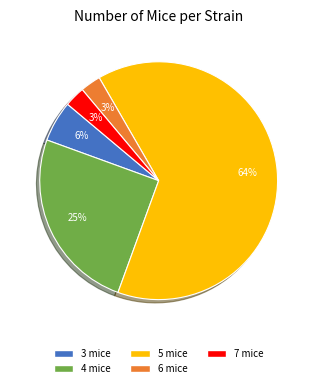

Is there a majority slice in this chart?

Yes